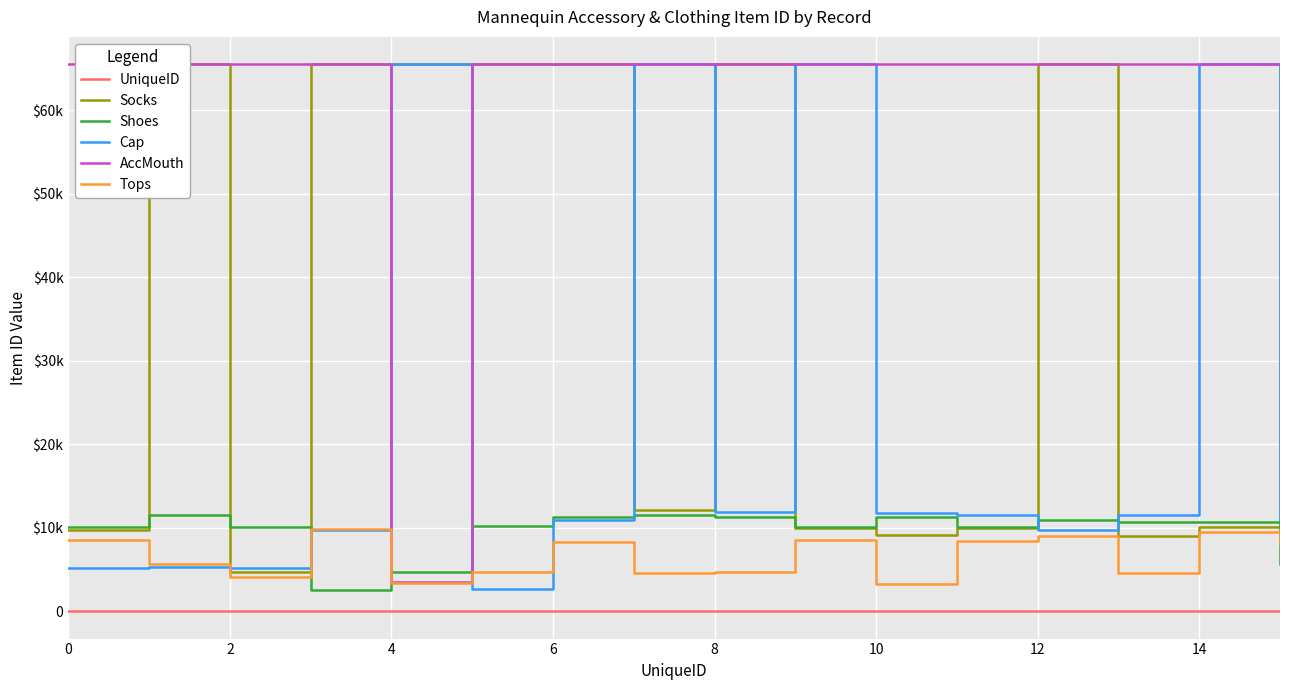

At how many categories does at least one series exceed 26236?

16